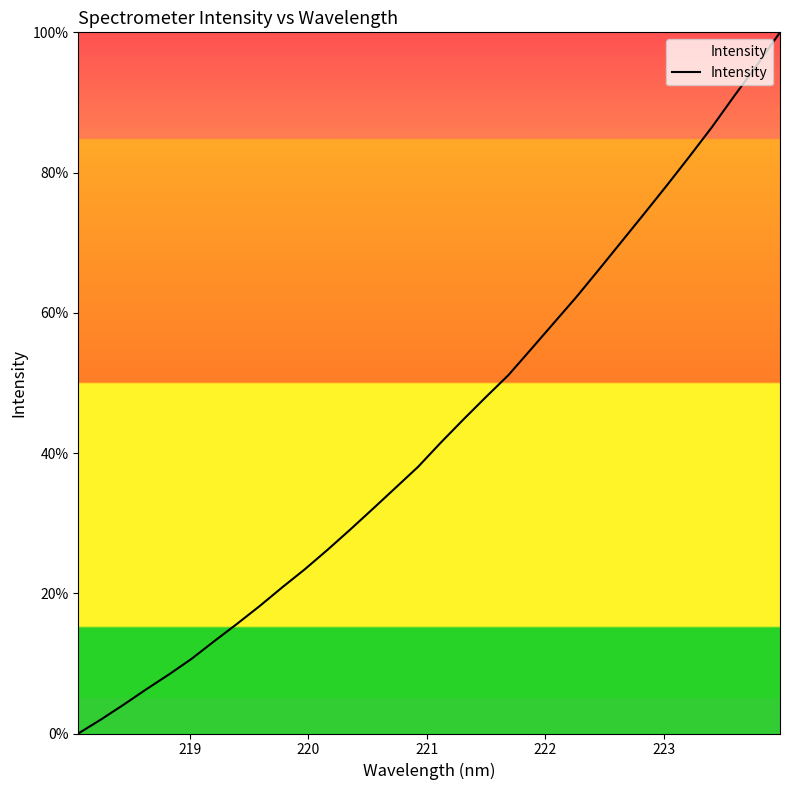

What is the maximum value shown in the chart?

100.0